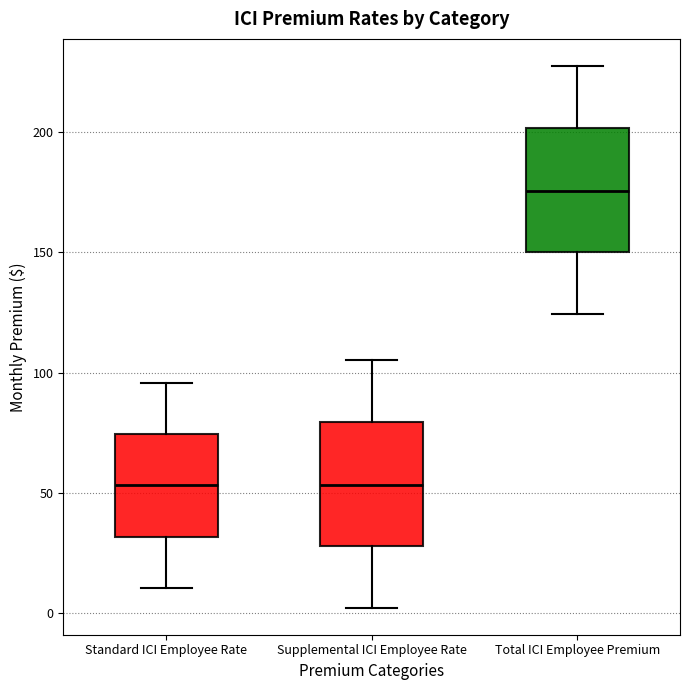

Reading left to right, read every box against the y-axis: the position of its median line, the range the box covers, and the ends of its whiskers. The values are not printed on the chart, so give them approximately, as read against the axis.

Standard ICI Employee Rate: median 55, box 30 to 75, whiskers 10 to 95
Supplemental ICI Employee Rate: median 55, box 30 to 80, whiskers 0 to 105
Total ICI Employee Premium: median 175, box 150 to 200, whiskers 125 to 230